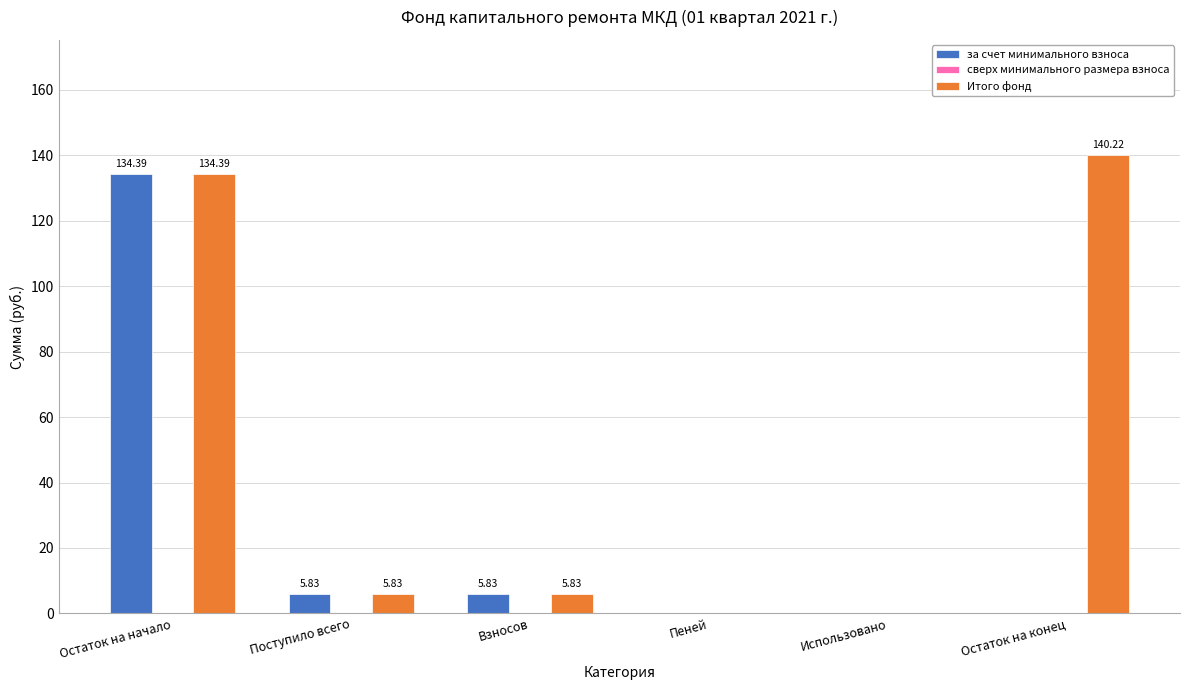

Which category has the highest value across all series?

Остаток на конец